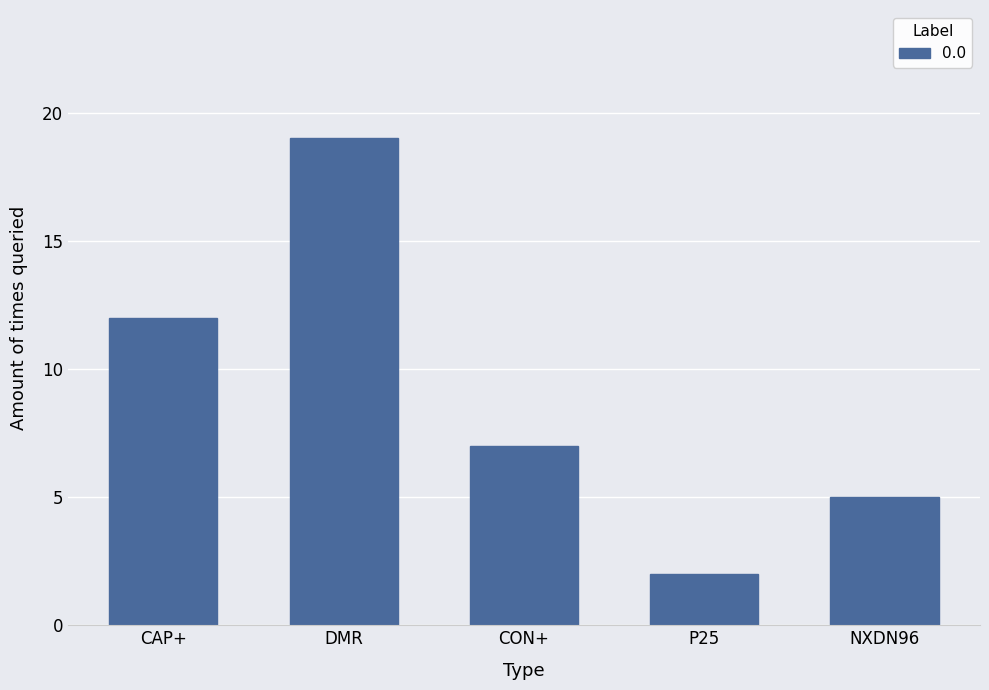

How many values are between 5 and 12?

3